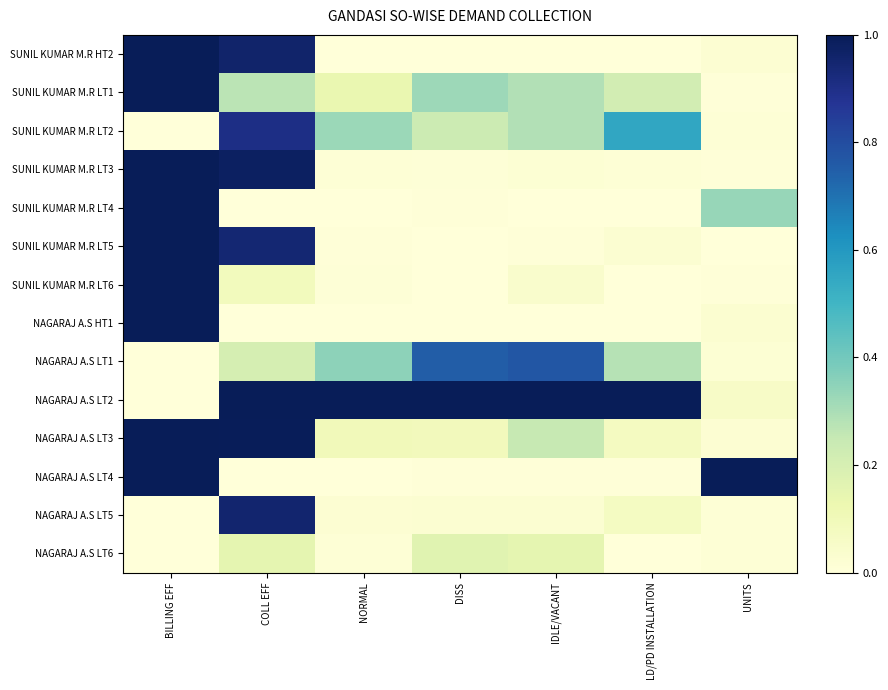

Which category has the lowest value across all series?

DISS